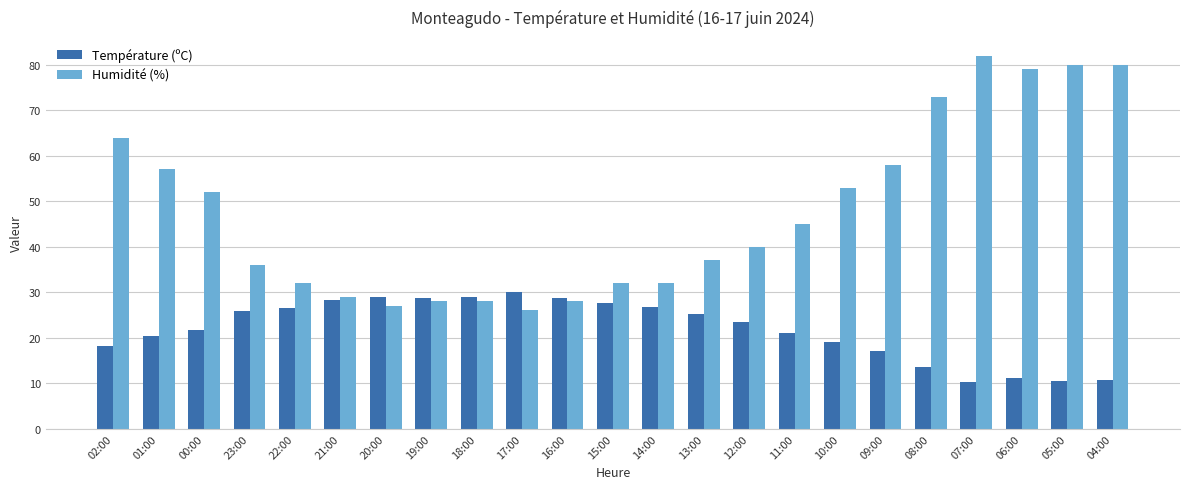

Which series changed the most between 22:00 and 08:00?

Humidité (%)